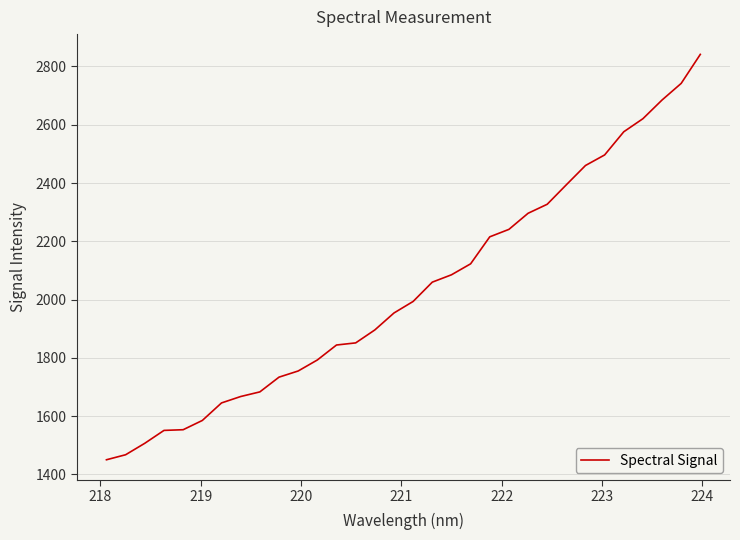

What is the smallest value displayed?

1450.3